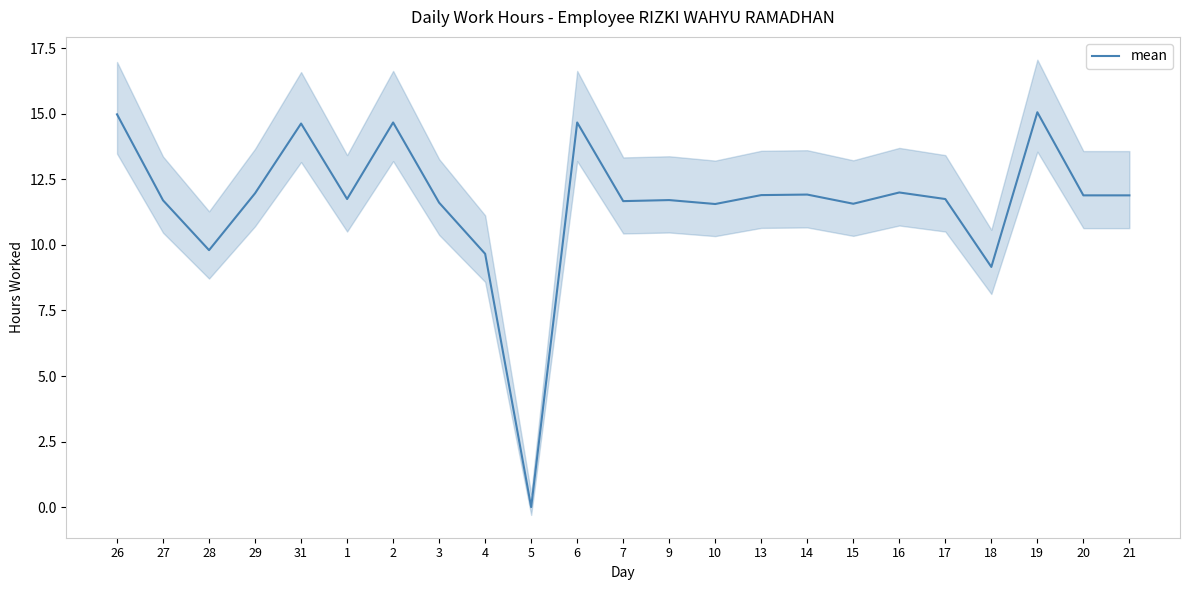

How many interior local valleys (lower than both neighbors) does the data have?

7